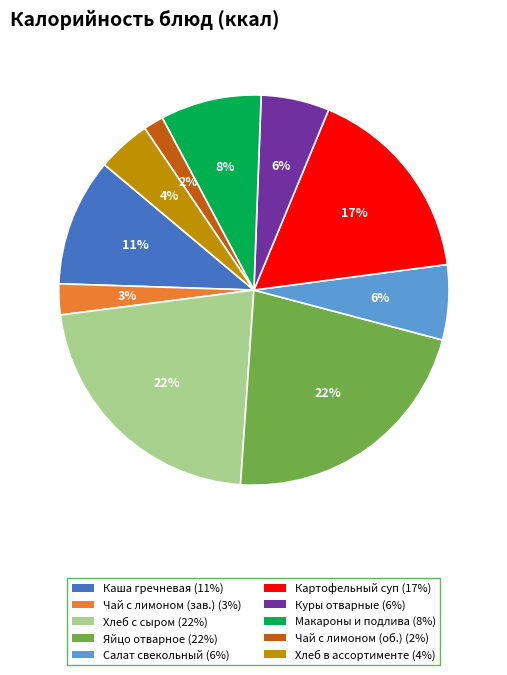

Does any single category account for the majority?

No